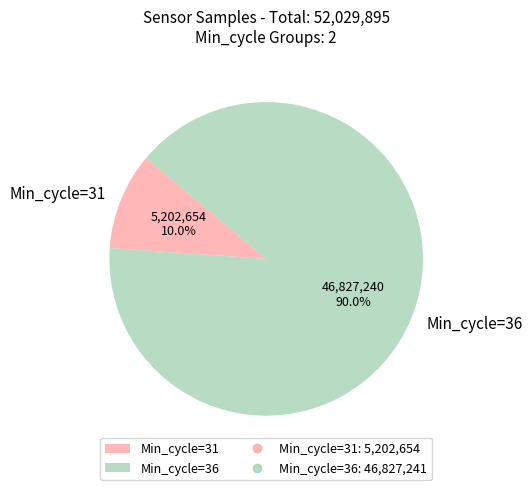

Which has a higher value, Min_cycle=36 or Min_cycle=31?

Min_cycle=36